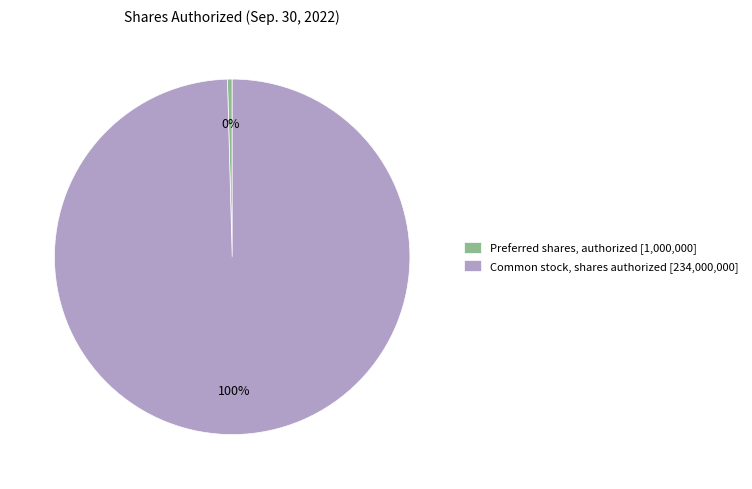

Is Common stock, shares authorized the majority of the pie?

Yes